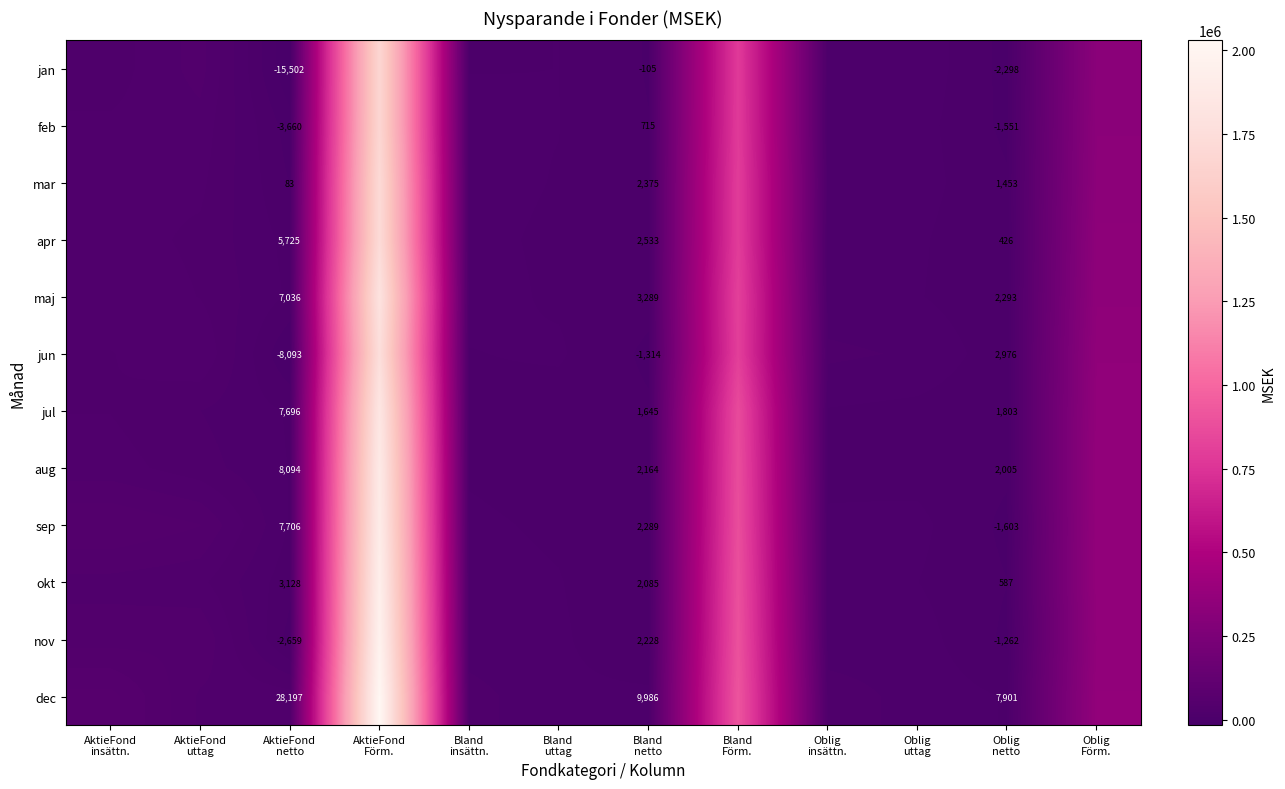

The okt series shows 9122.4 at Oblig insättn.. True or false?

True